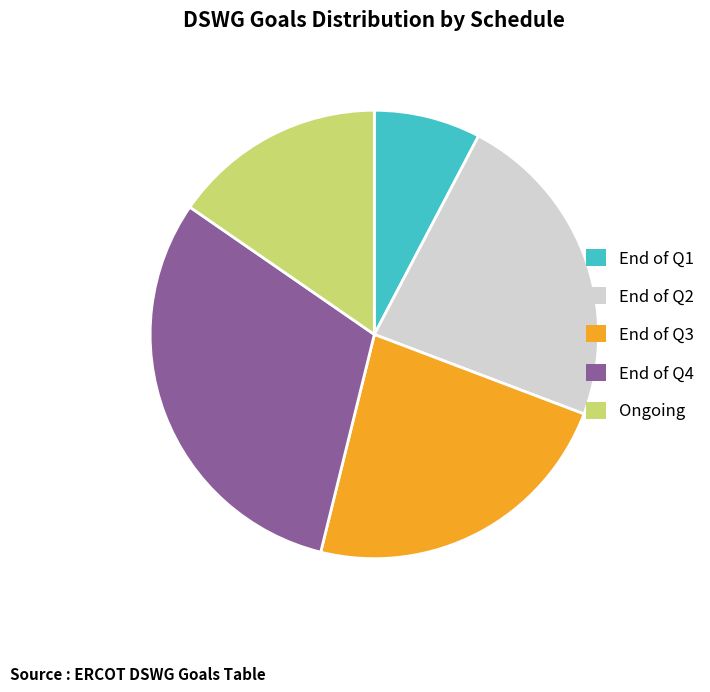

What is the ratio of the value at Ongoing to the value at End of Q4?

0.5